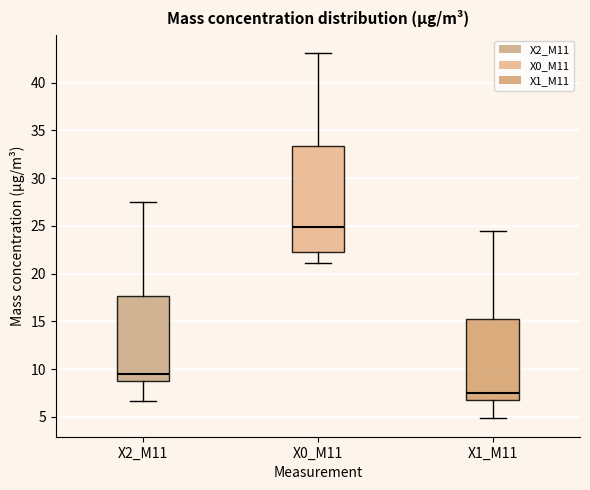

Reading left to right, transcribe this box plot: for each box, give where its median line is, the range the box spans, and where its two whiskers end, as read against the y-axis. The values are not printed on the chart, so give them approximately, as read against the axis.

X2_M11: median 9.5, box 9.0 to 17.5, whiskers 6.5 to 27.5
X0_M11: median 25.0, box 22.0 to 33.5, whiskers 21.0 to 43.0
X1_M11: median 7.5, box 6.5 to 15.5, whiskers 5.0 to 24.5